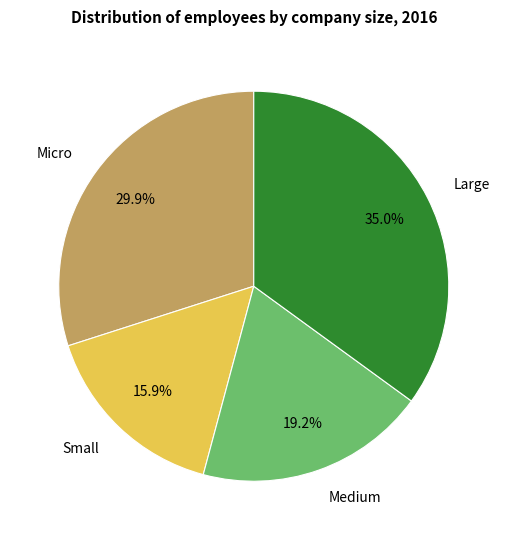

True or false: Large accounts for 44% of the total.

False